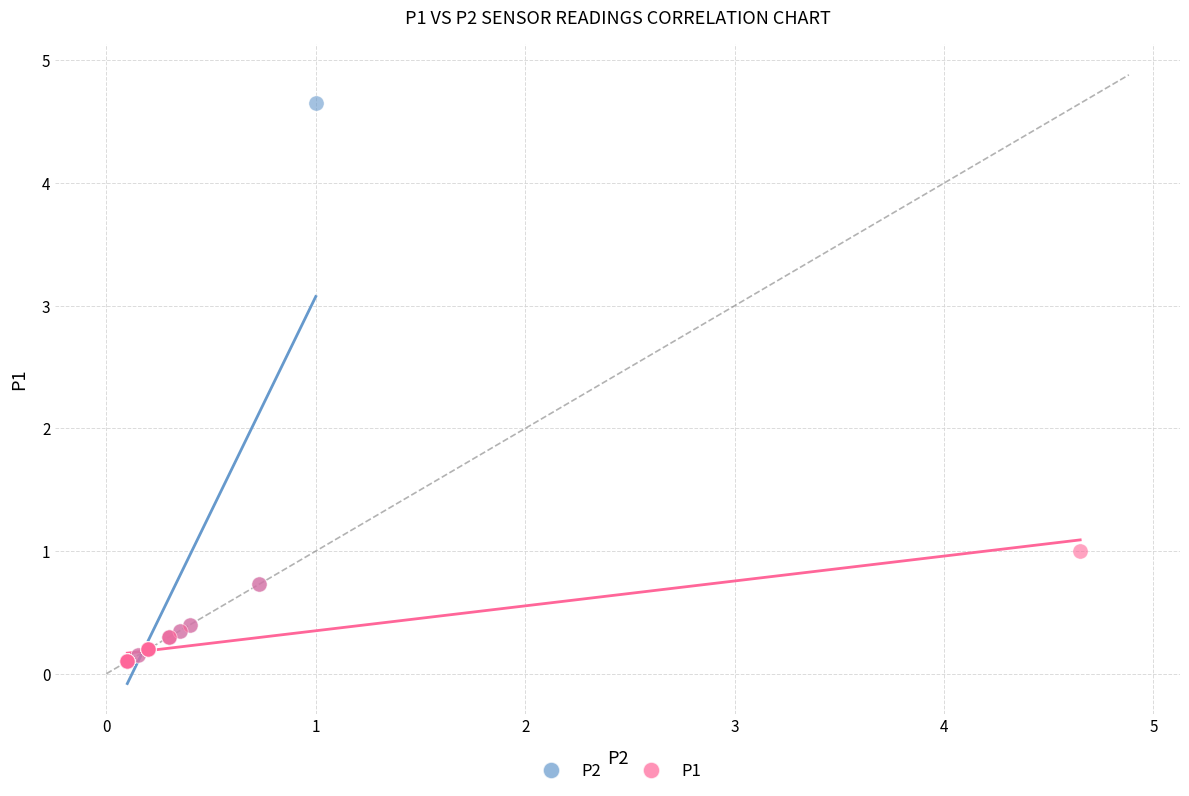

Which series has the widest spread of Y values?

P2